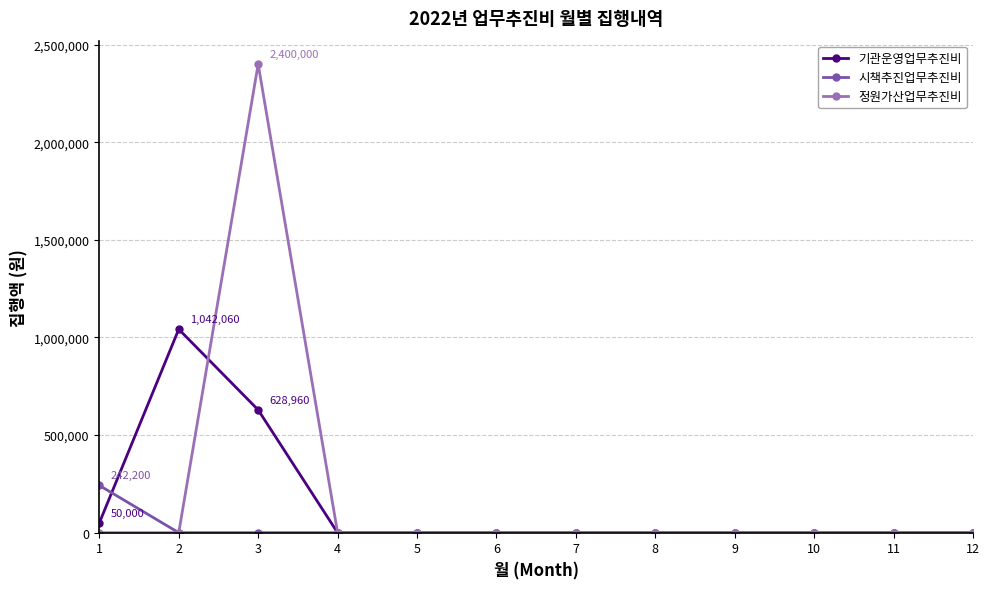

At which category does 기관운영업무추진비 reach its first local peak?

2